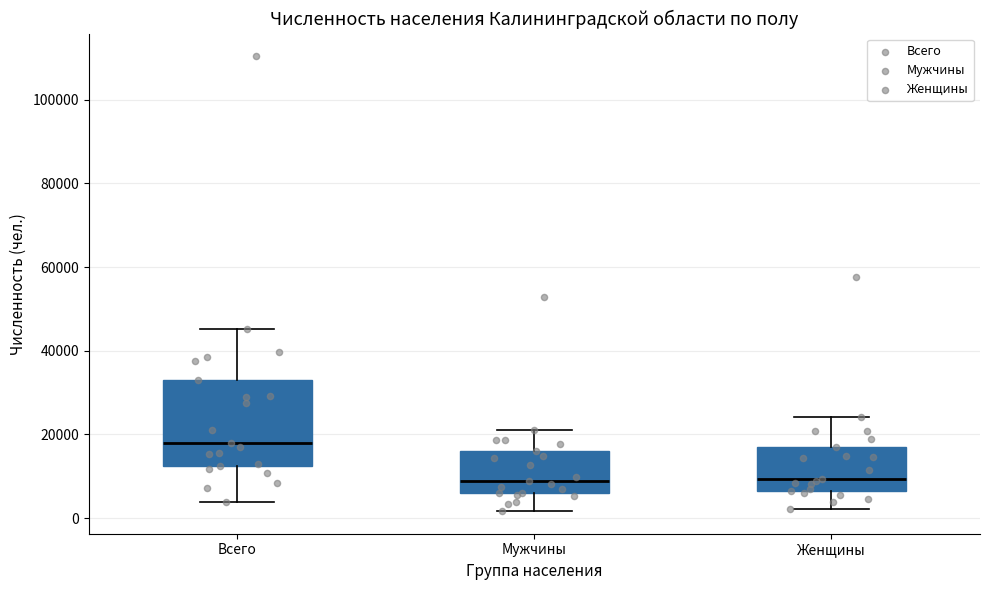

Where is the lower edge of the box for Мужчины on the y-axis? The values are not printed on the chart, so give them approximately, as read against the axis.

6000